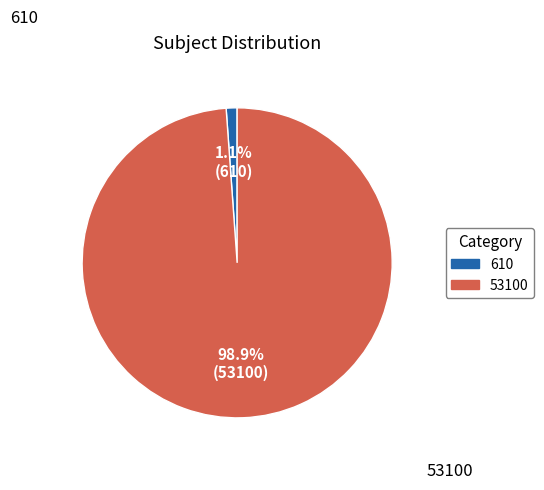

Does any single category account for the majority?

Yes